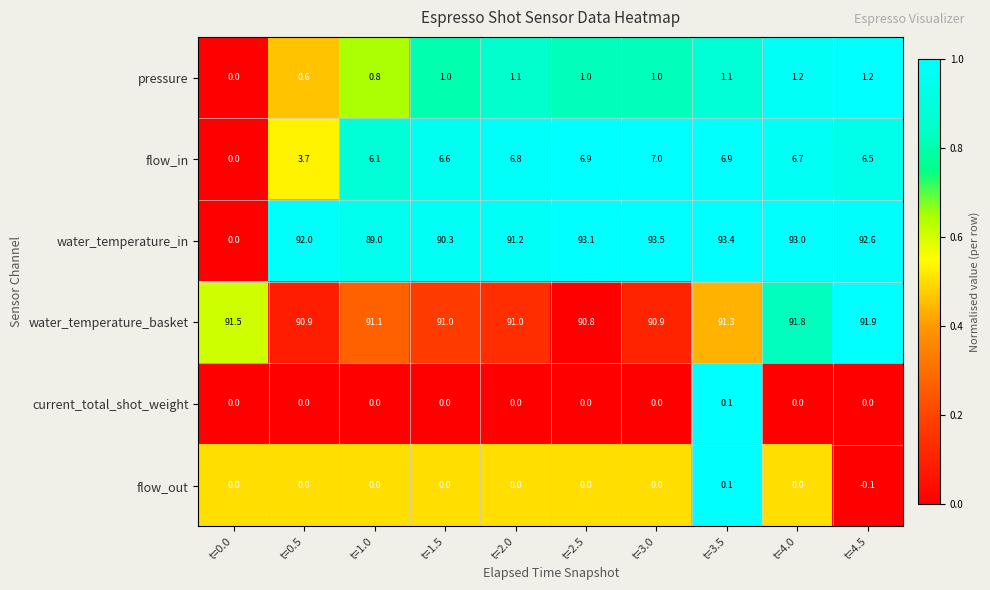

Read the water_temperature_basket value at t=4.5.

91.9